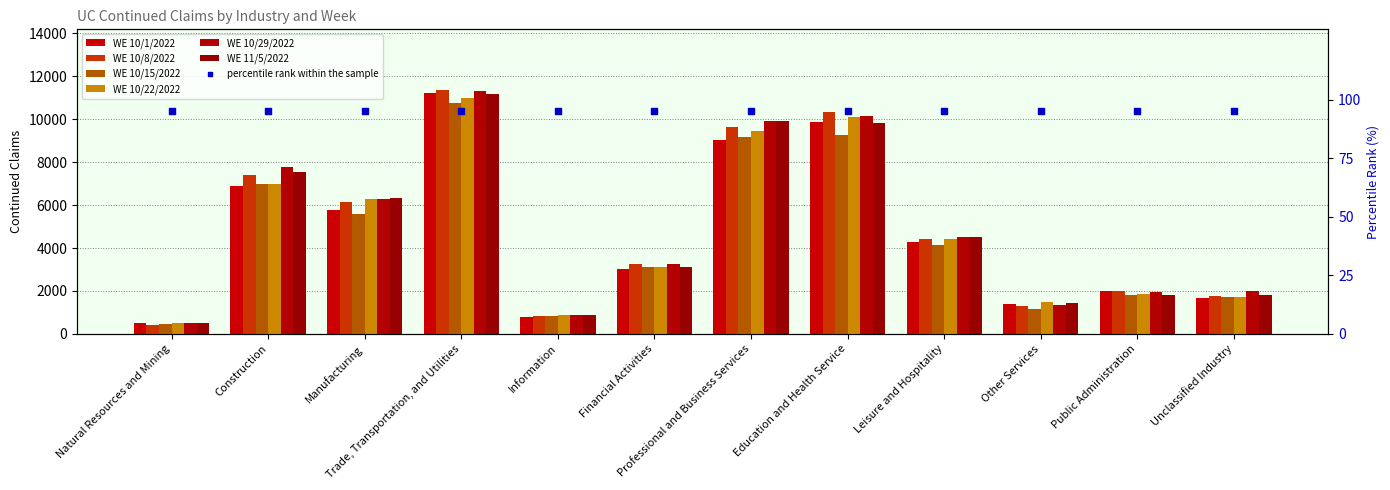

Which series contains the highest Y value?

WE 10/8/2022